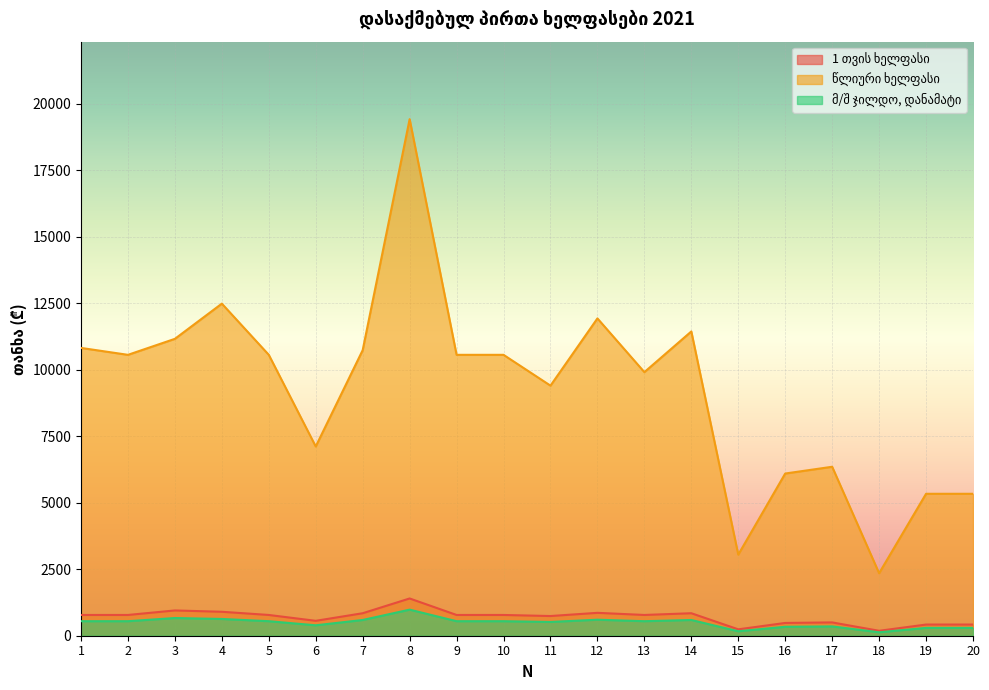

Reading left to right, what are all the values shown in this chart?

1 თვის ხელფასი: 1=780.0	2=780.0	3=950.0	4=900.0	5=780.0	6=560.0	7=845.0	8=1400.0	9=780.0	10=780.0	11=740.0	12=860.0	13=780.0	14=845.0	15=240.0	16=480.0	17=500.0	18=185.0	19=420.0	20=420.0
წლიური ხელფასი: 1=10816.0	2=10556.0	3=11157.0	4=12480.0	5=10556.0	6=7112.0	7=10731.5	8=19413.0	9=10556.0	10=10556.0	11=9398.0	12=11925.0	13=9906.0	14=11434.5	15=3047.6	16=6095.6	17=6349.6	18=2349.1	19=5333.9	20=5333.9
მ/შ ჯილდო, დანამატი: 1=546.0	2=546.0	3=665.0	4=630.0	5=546.0	6=392.0	7=591.5	8=980.0	9=546.0	10=546.0	11=518.0	12=602.0	13=546.0	14=591.5	15=168.0	16=336.0	17=350.0	18=129.5	19=294.0	20=294.0